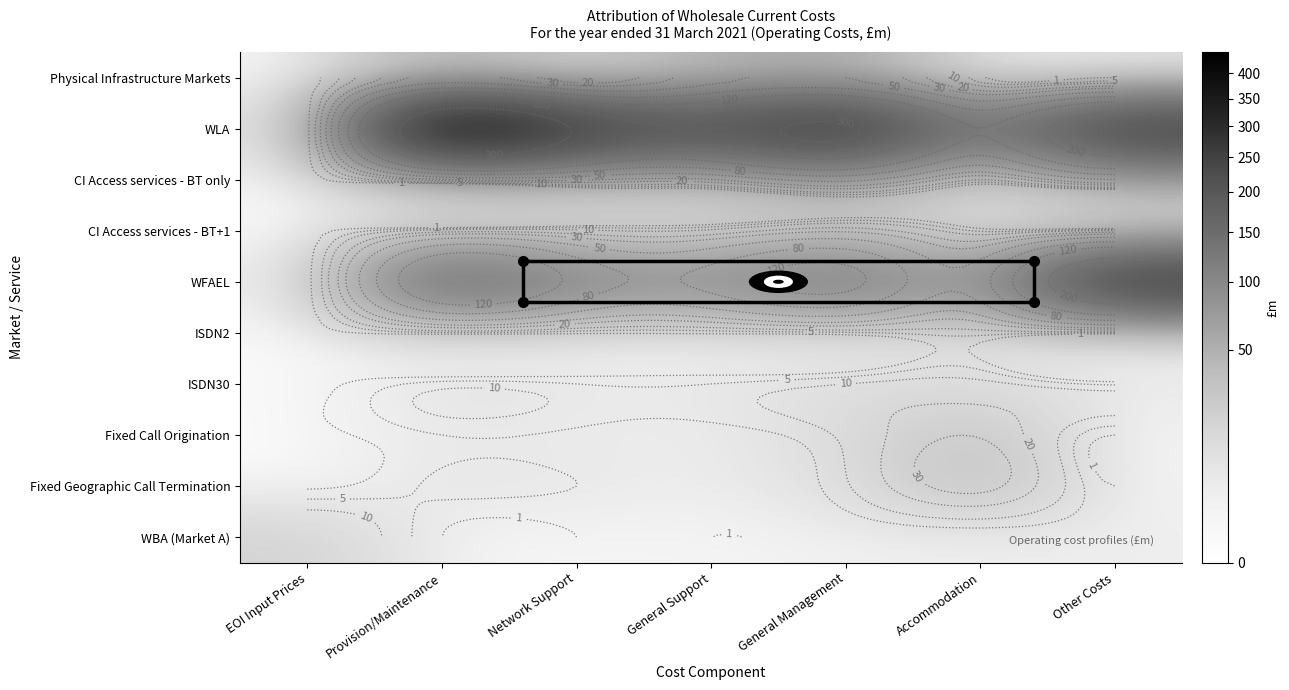

Count the number of categories in the chart.

7